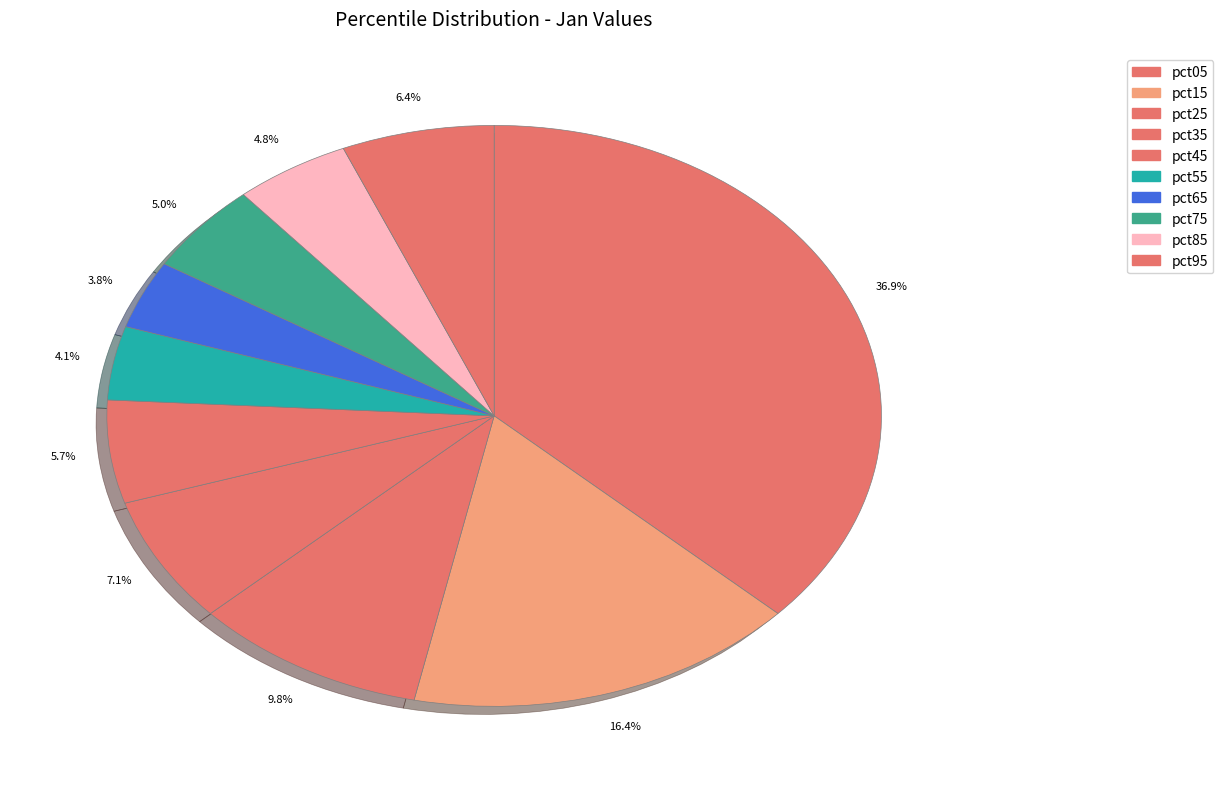

To the nearest percent, what is the difference between the largest and smallest slice percentages?

33%